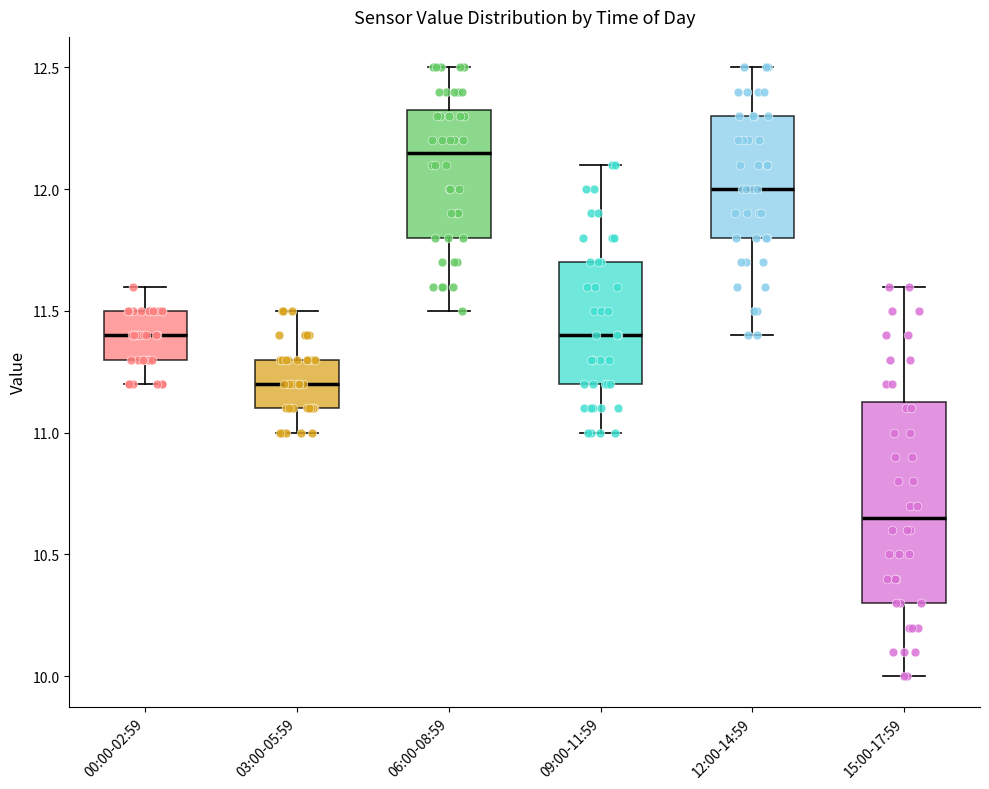

Reading left to right, read every box against the y-axis: the position of its median line, the range the box covers, and the ends of its whiskers. The values are not printed on the chart, so give them approximately, as read against the axis.

00:00-02:59: median 11.40, box 11.30 to 11.50, whiskers 11.20 to 11.60
03:00-05:59: median 11.20, box 11.10 to 11.30, whiskers 11.00 to 11.50
06:00-08:59: median 12.15, box 11.80 to 12.35, whiskers 11.50 to 12.50
09:00-11:59: median 11.40, box 11.20 to 11.70, whiskers 11.00 to 12.10
12:00-14:59: median 12.00, box 11.80 to 12.30, whiskers 11.40 to 12.50
15:00-17:59: median 10.65, box 10.30 to 11.15, whiskers 10.00 to 11.60